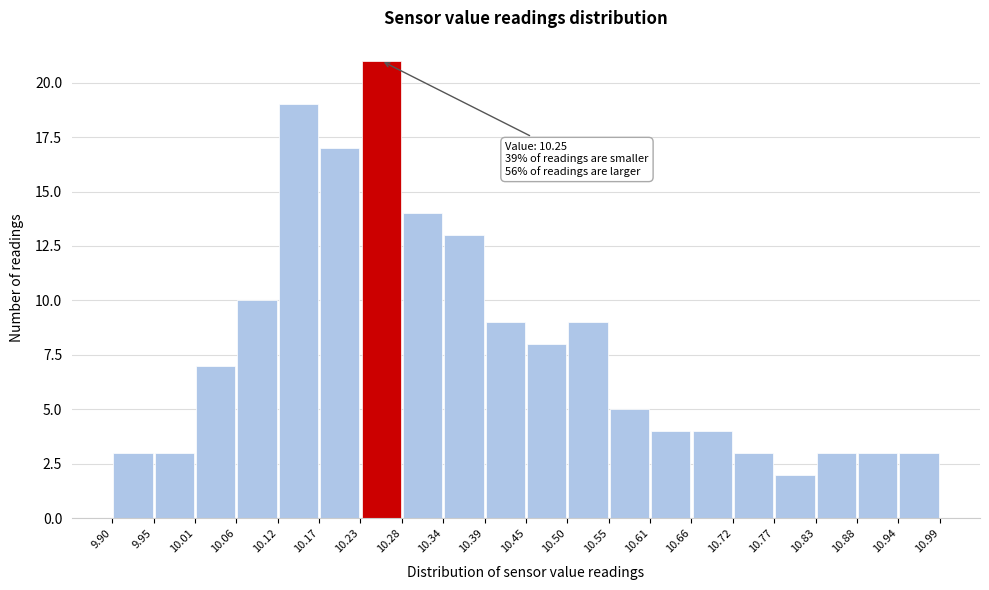

Over which range of the x-axis is the bar tallest?

10.23 to 10.28